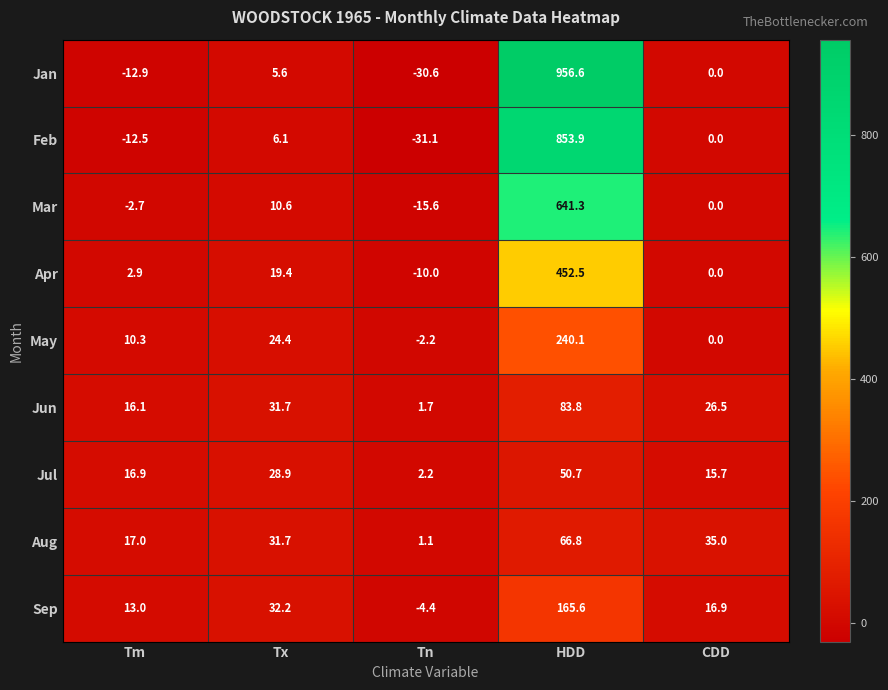

Rank the categories by Sep value from highest to lowest.

HDD, Tx, CDD, Tm, Tn